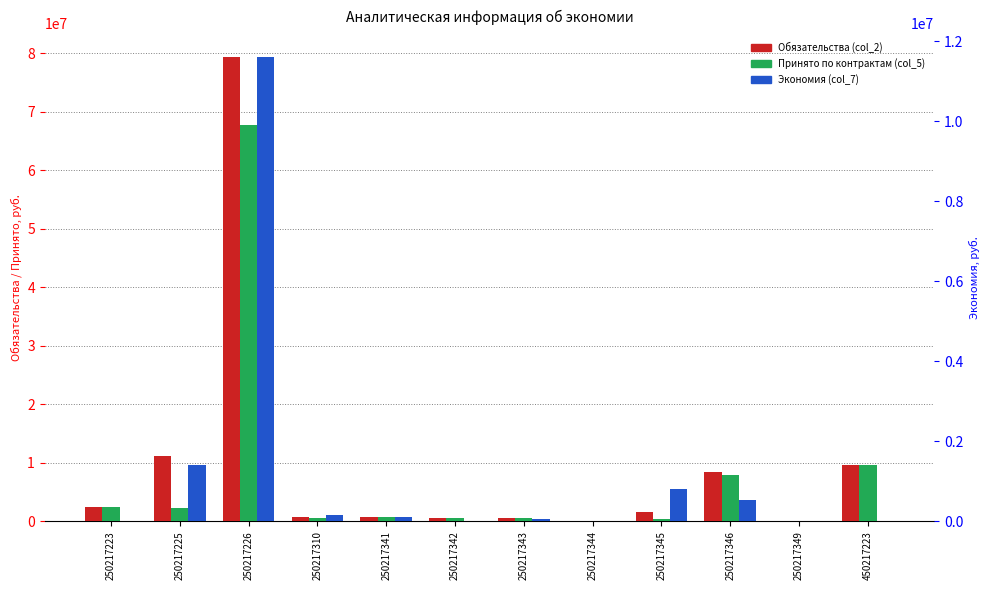

Which series changed the most between 250217223 and 250217310?

Принято по контрактам (col_5)